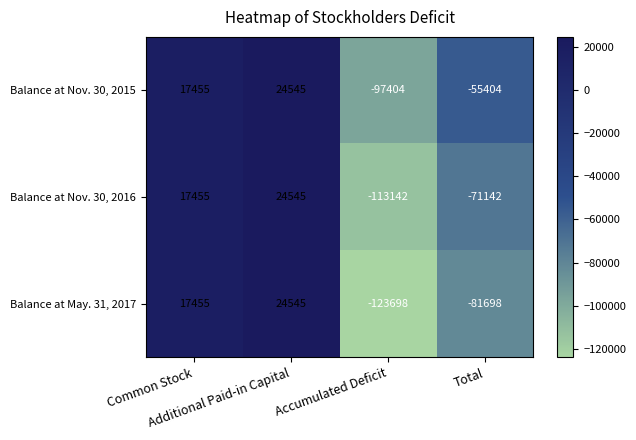

How many categories are shown in the chart?

4